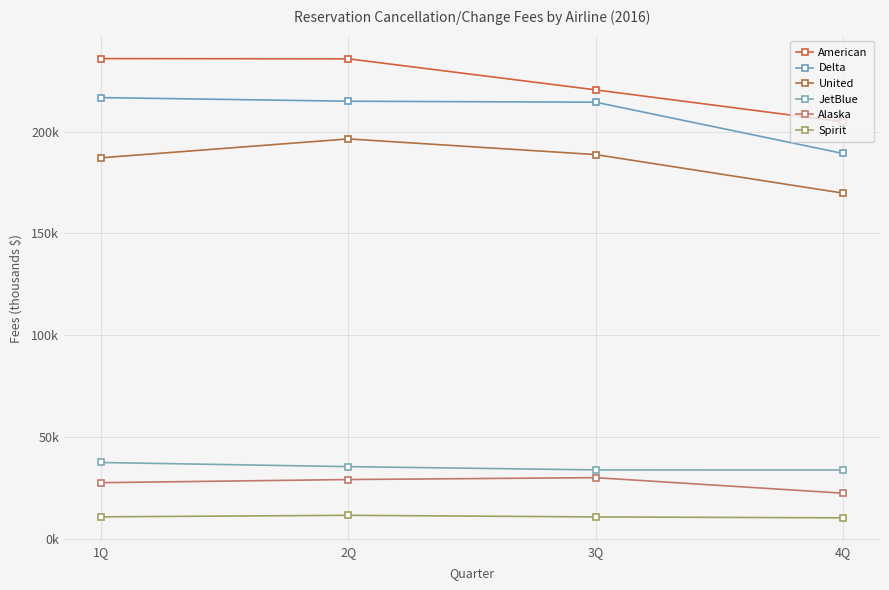

Which series has the largest range (max minus min)?

American